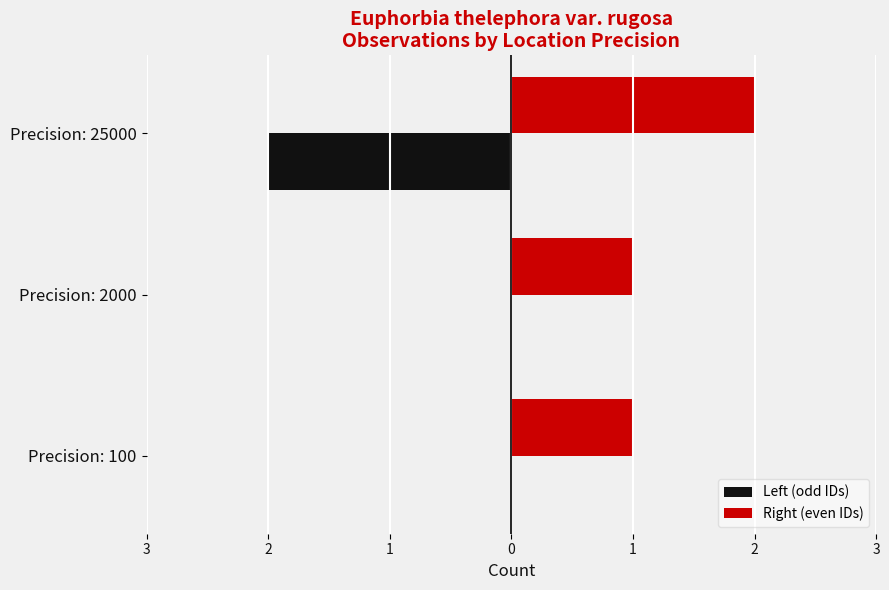

What are all the series names shown in the legend?

Left (odd IDs), Right (even IDs)